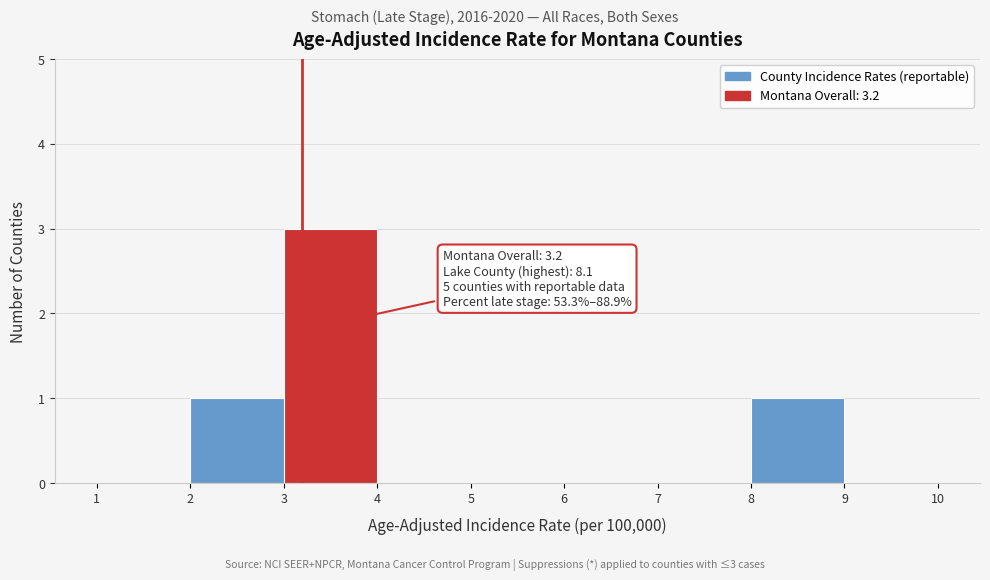

Which range on the x-axis has the tallest bar?

3 to 4